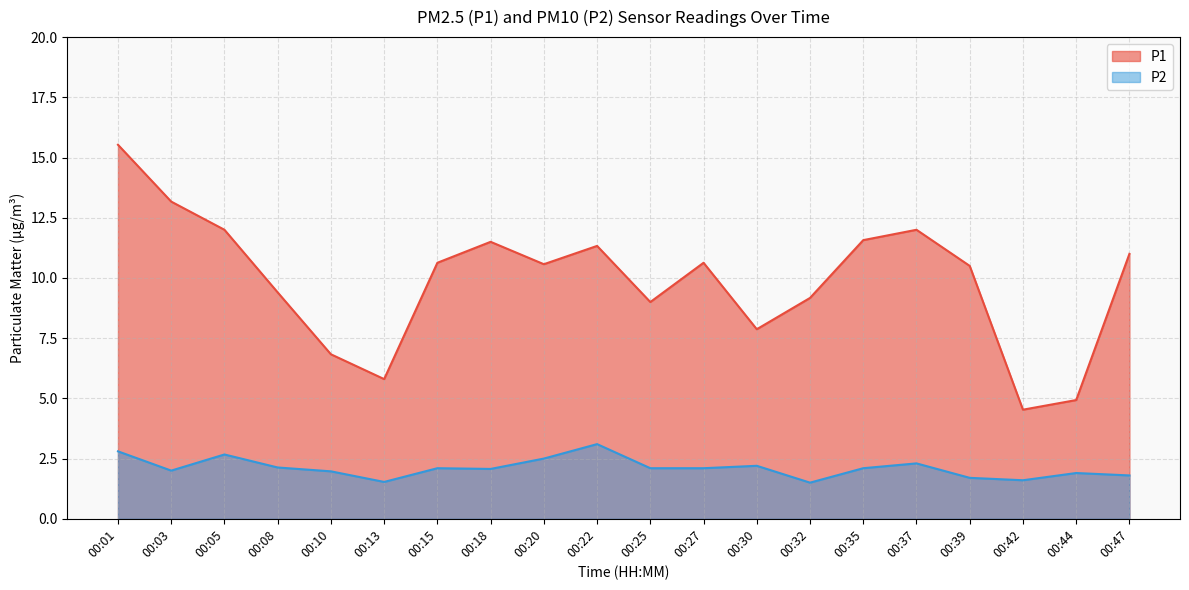

What is the sum of the P2 values at 00:18 and 00:22?

5.2